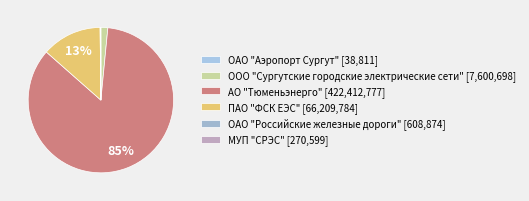

Combined, do ПАО "ФСК ЕЭС" and ОАО "Российские железные дороги" account for over 50%?

No